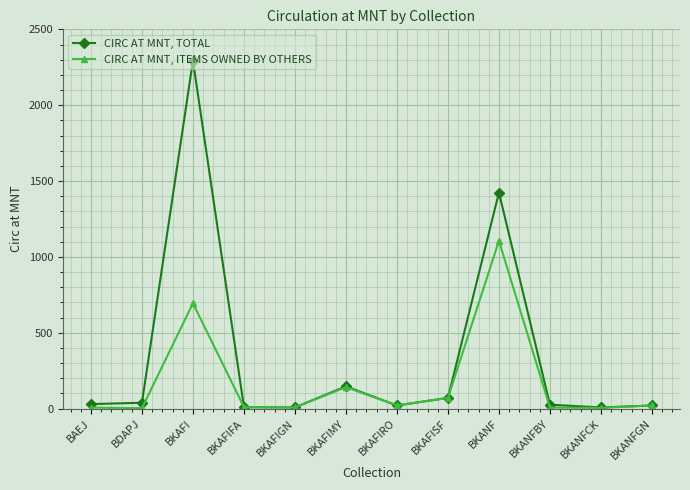

What is the minimum value shown in the chart?

2